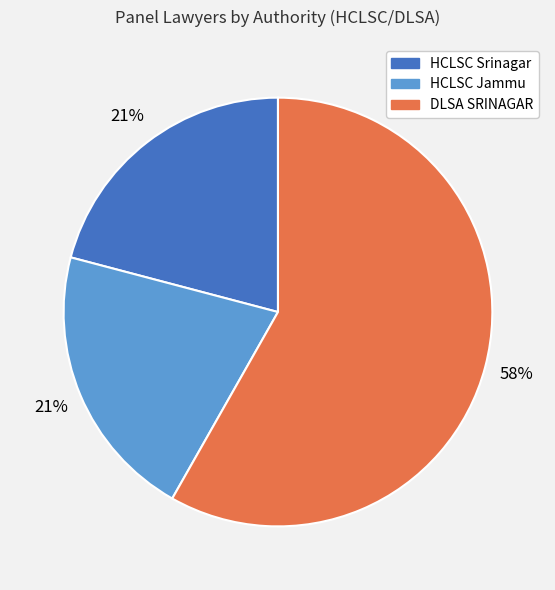

True or false: HCLSC Jammu accounts for 10% of the total.

False